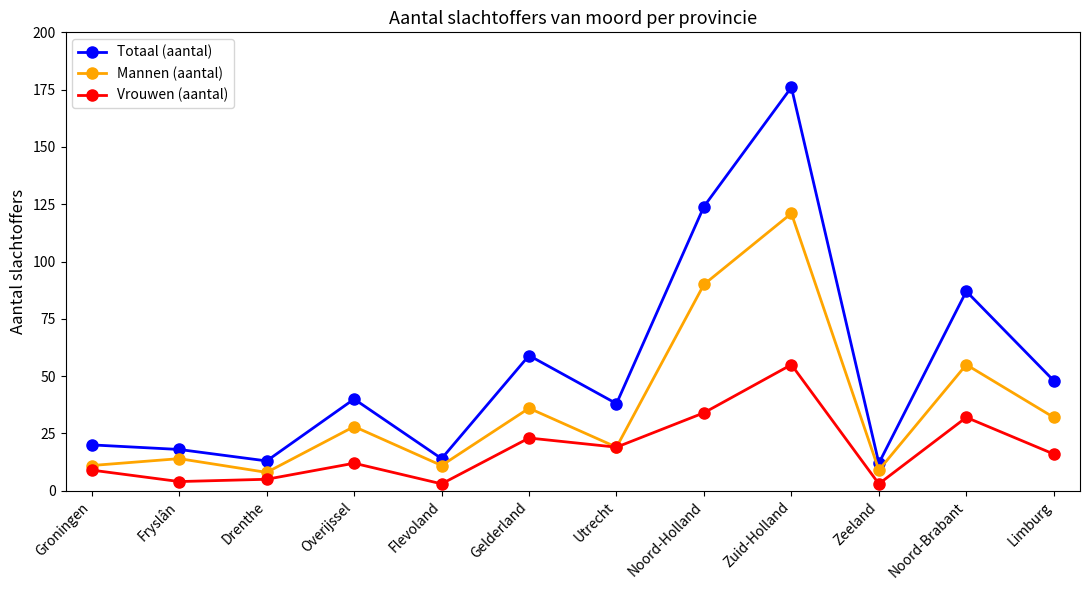

At how many categories does at least one series exceed 167?

1